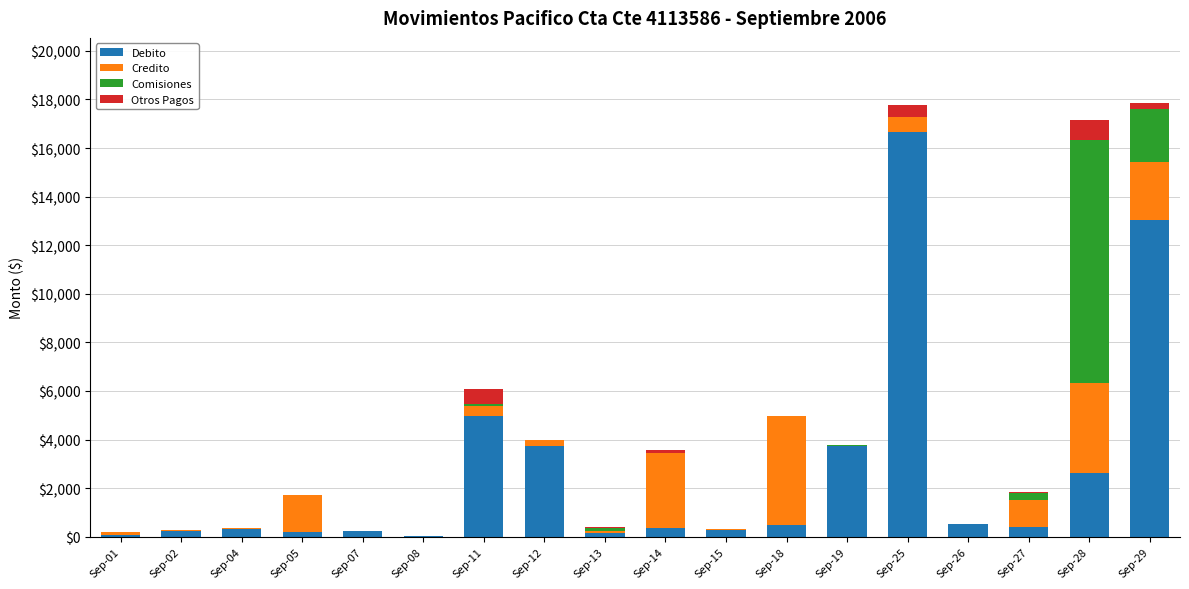

What is the total value across all series at Sep-18?

4976.2